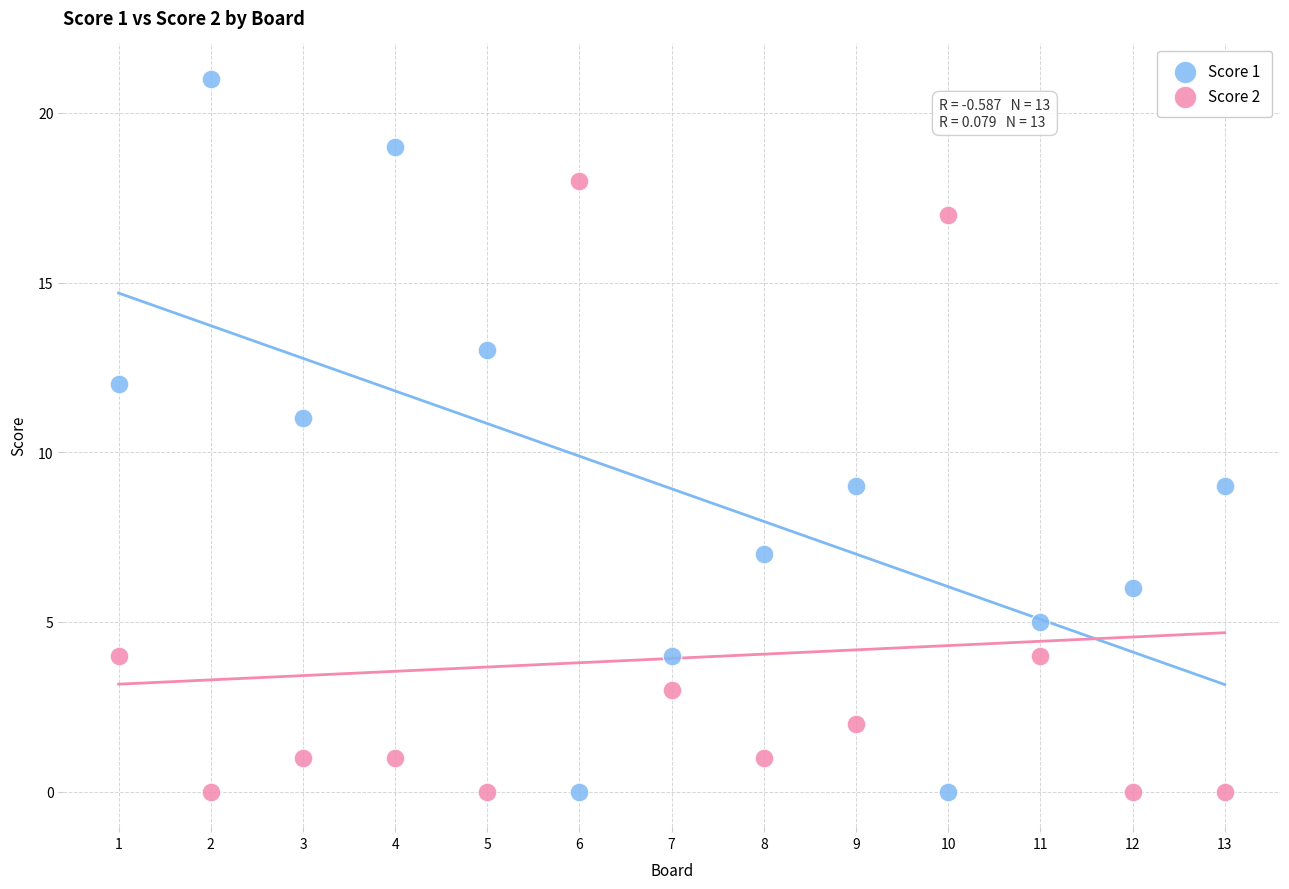

Across all data points, what is the range of Y values (max minus min)?

21